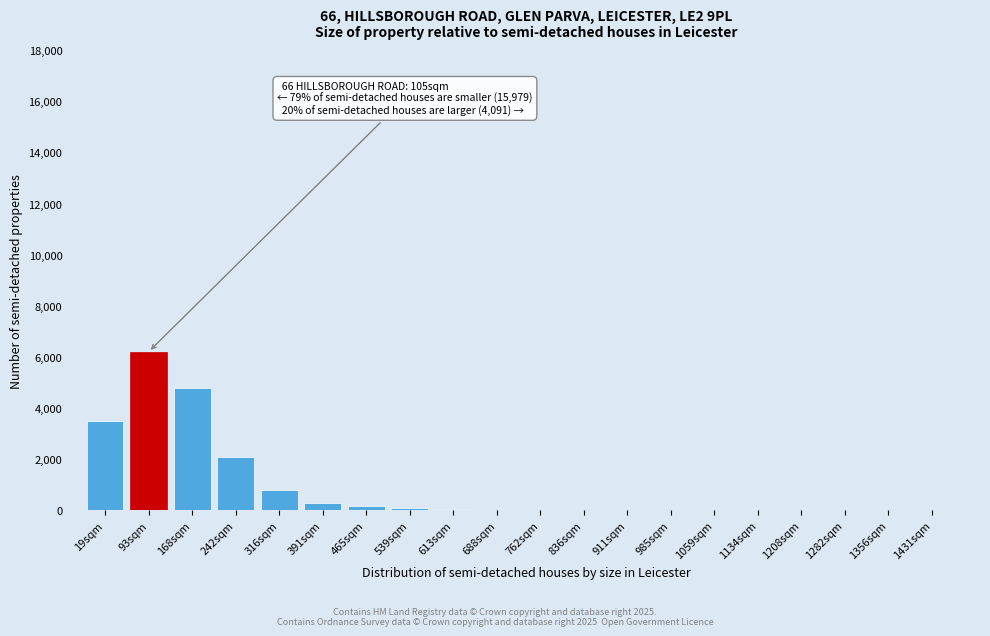

What is the sum of all values?

18024